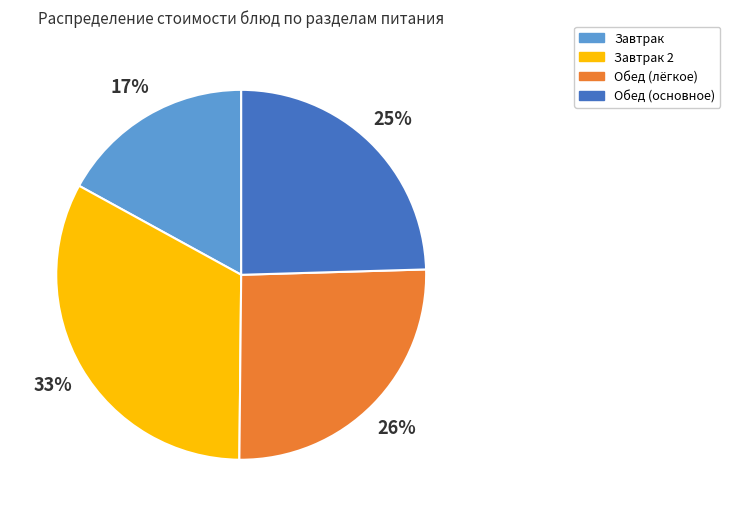

To the nearest percent, what is the average slice percentage?

25%